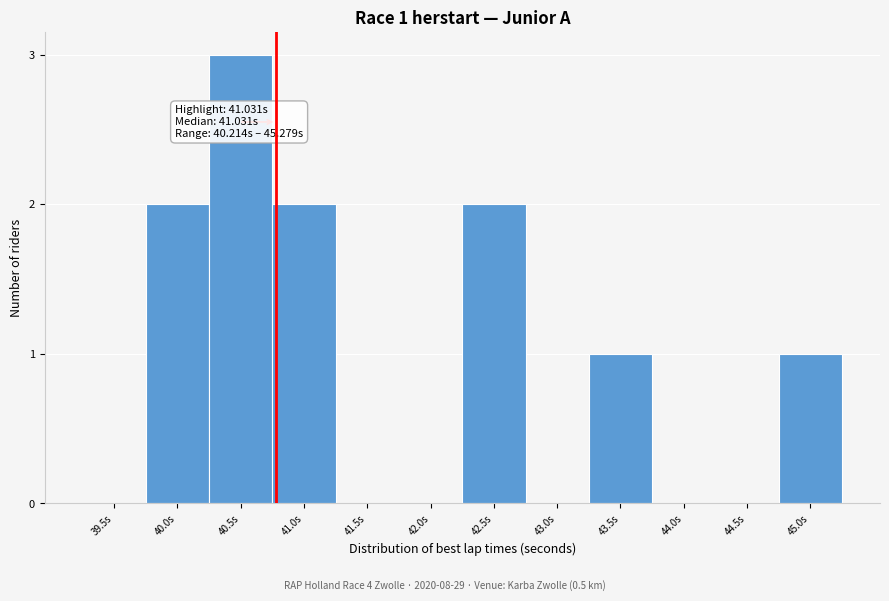

Reading right to left, what are all the values shown in this chart?

45.0s=1	44.5s=0	44.0s=0	43.5s=1	43.0s=0	42.5s=2	42.0s=0	41.5s=0	41.0s=2	40.5s=3	40.0s=2	39.5s=0